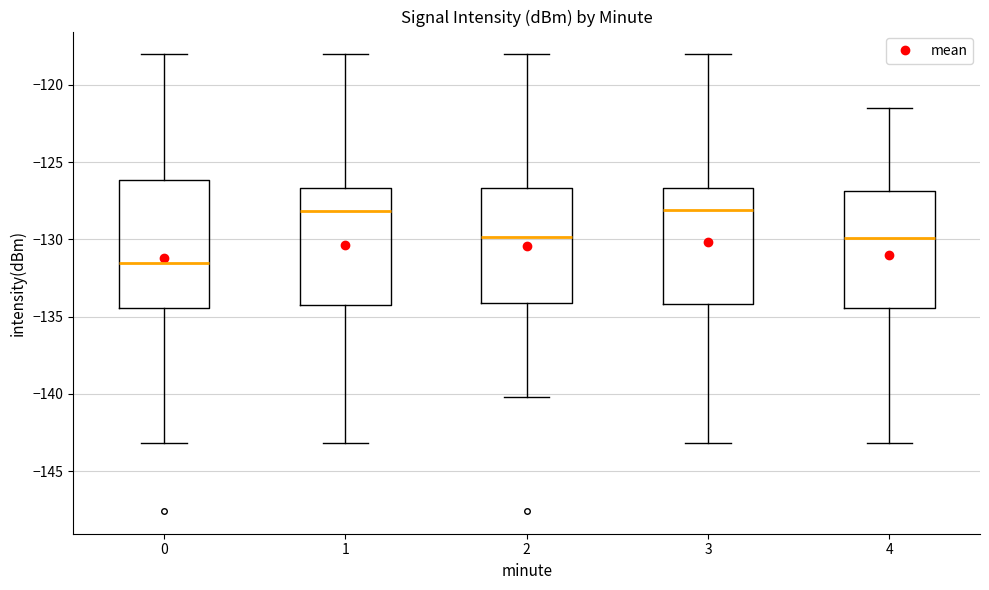

Where is the lower edge of the box at x = 3 on the y-axis? The values are not printed on the chart, so give them approximately, as read against the axis.

-134.0